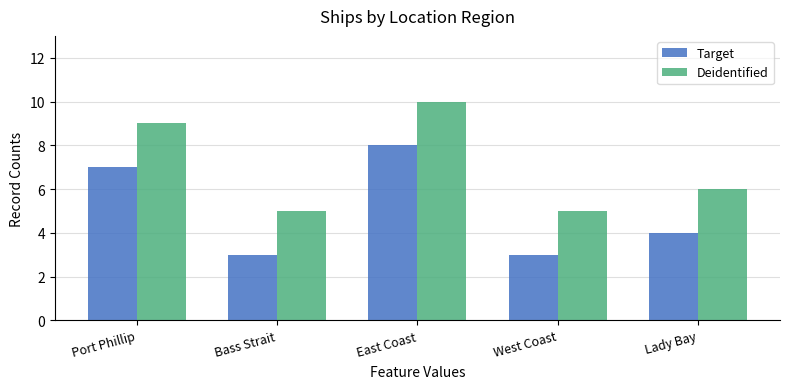

Does the chart contain stacked bars?

No